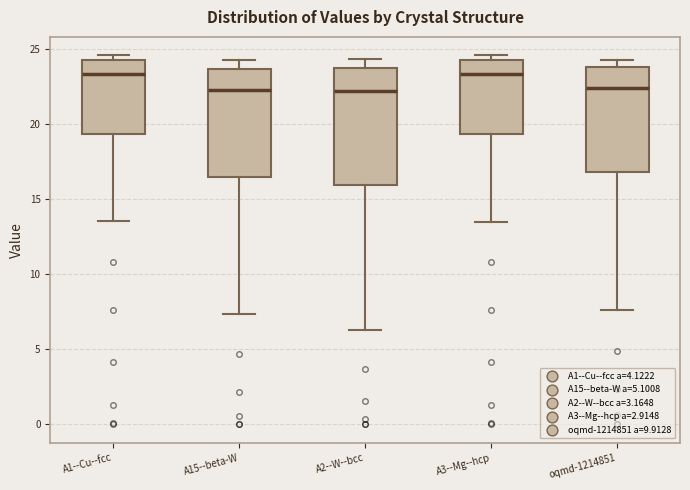

Comparing the boxes themselves (not the whiskers), which one is the tallest?

A2--W--bcc